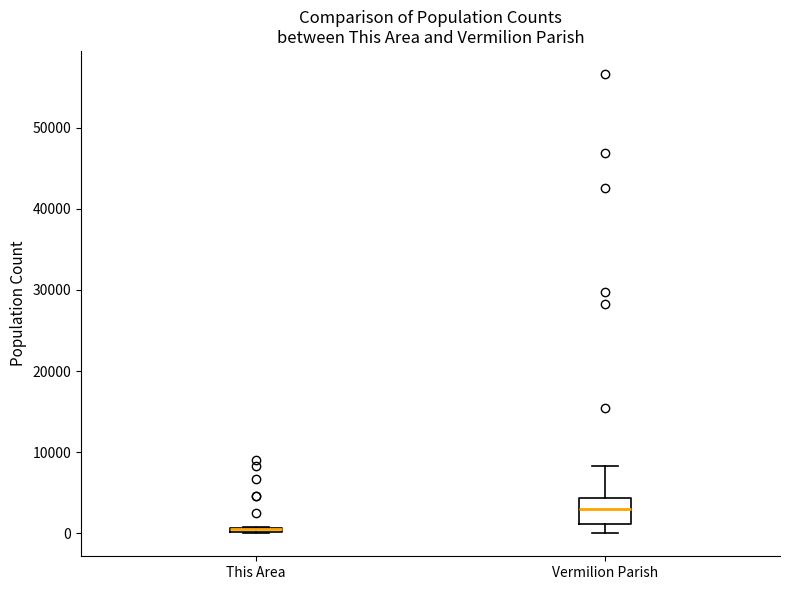

Comparing the boxes themselves (not the whiskers), which one is the tallest?

Vermilion Parish